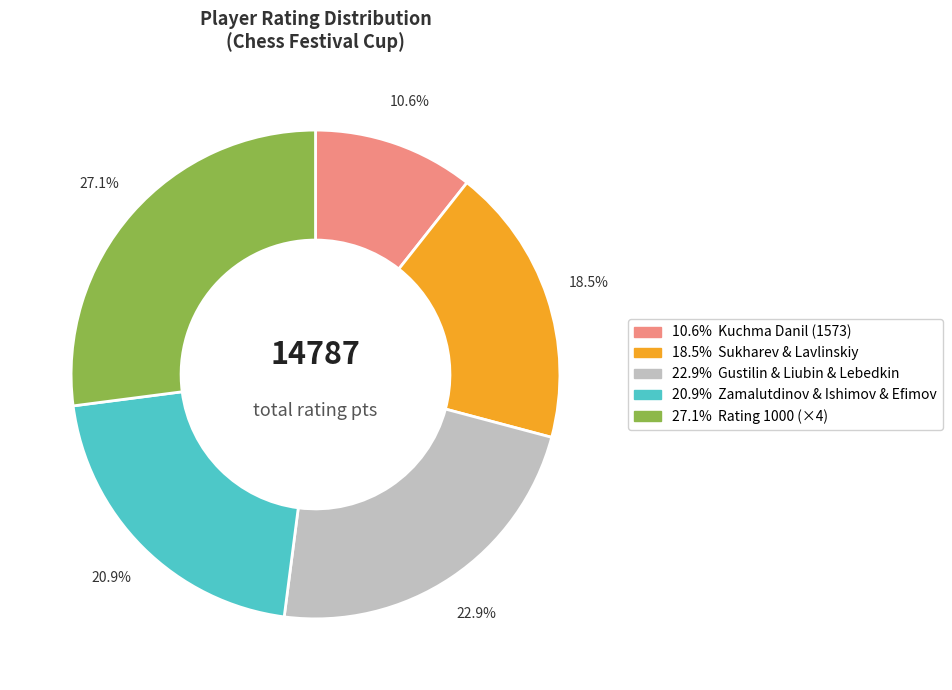

Is there any slice that represents more than half of the pie?

No